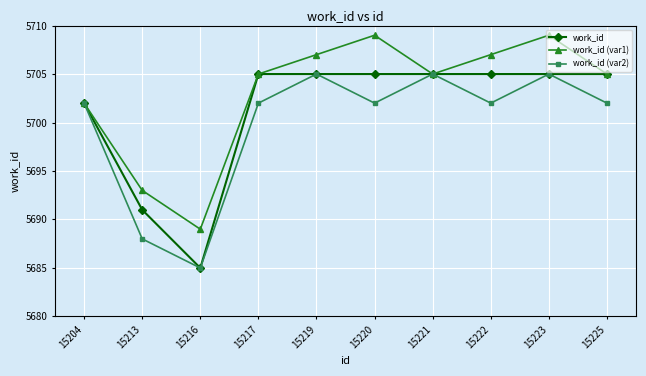

Reading left to right, list all the values displayed in this chart.

work_id: 5702	5691	5685	5705	5705	5705	5705	5705	5705	5705
work_id (var1): 5702	5693	5689	5705	5707	5709	5705	5707	5709	5705
work_id (var2): 5702	5688	5685	5702	5705	5702	5705	5702	5705	5702